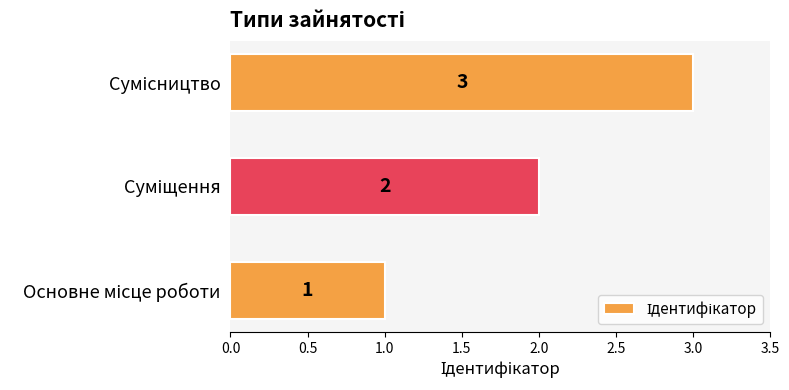

What is the sum of all values?

6